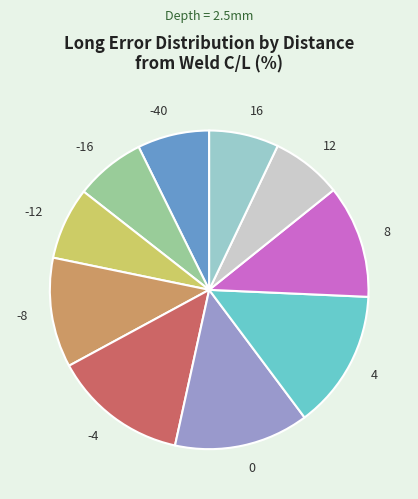

What is the ratio of the value at 0 to the value at 8?

1.2